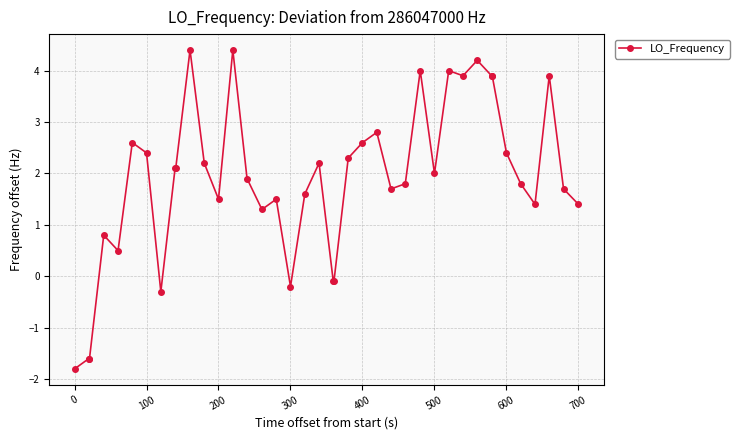

True or false: the data has more than 2 interior local peaks.

True